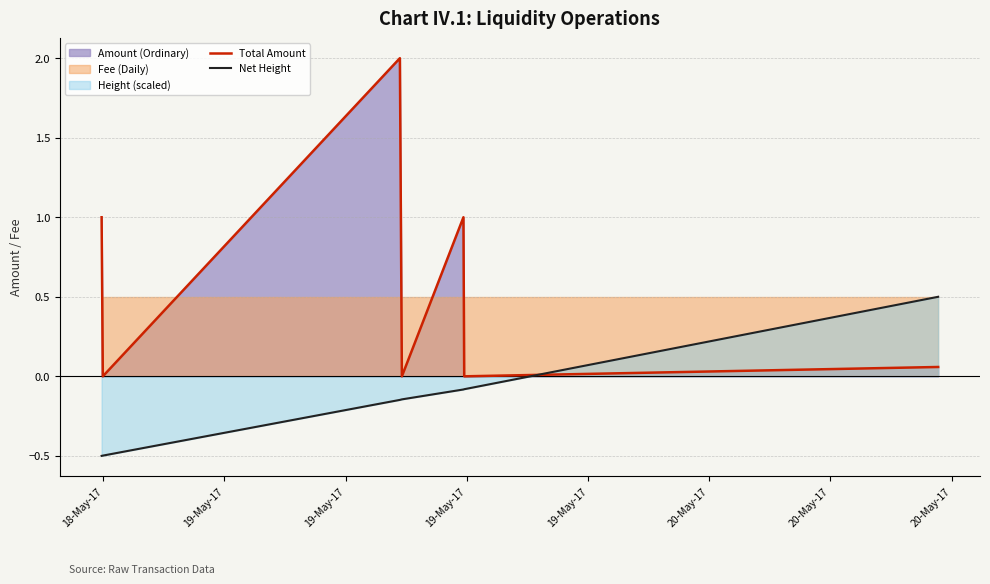

At how many categories does at least one series exceed 0?

4